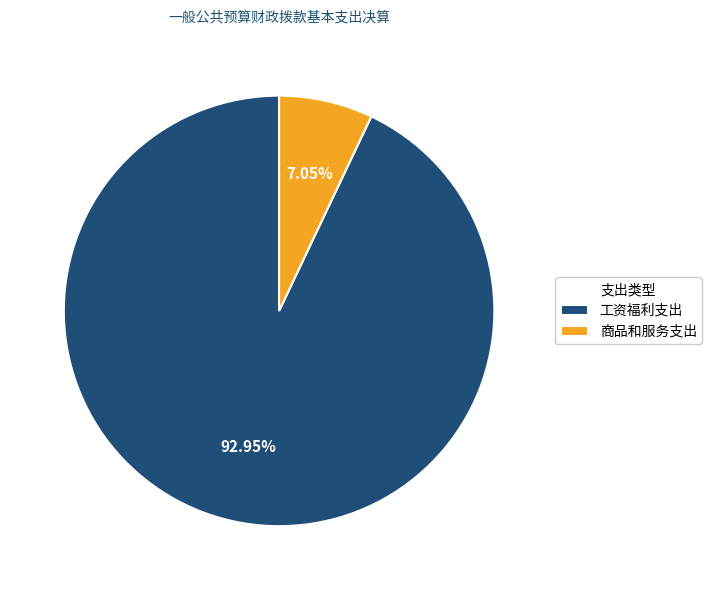

What portion of the pie excludes 工资福利支出?

7.0%